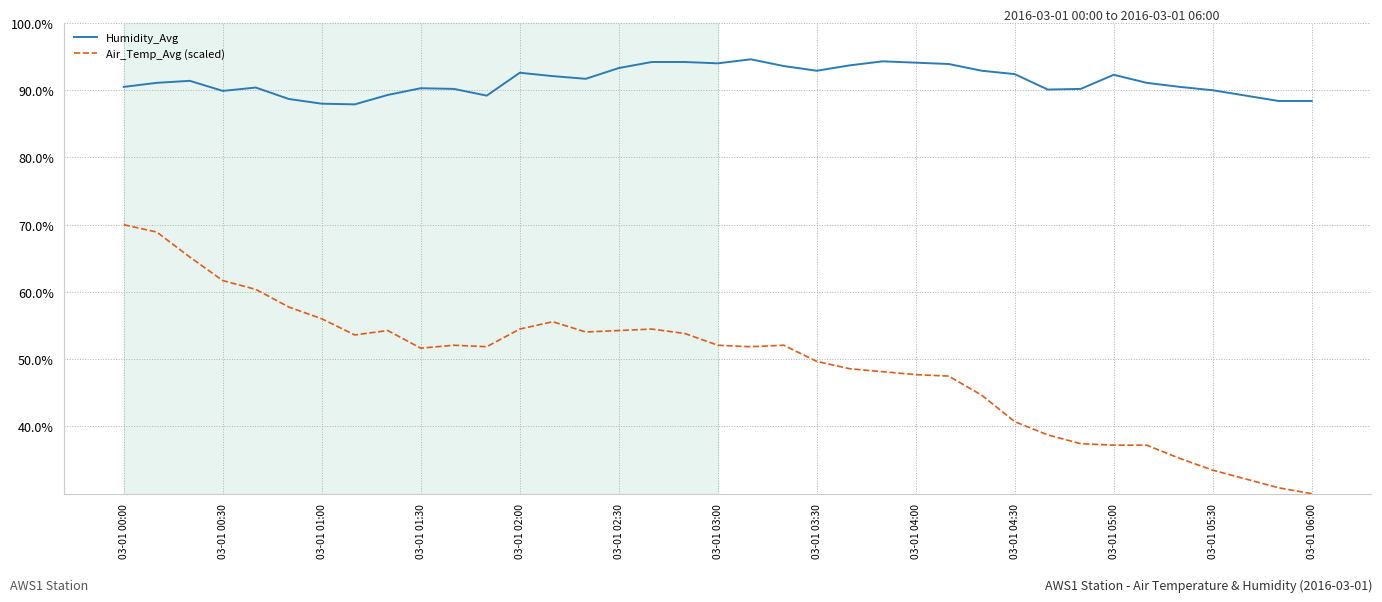

What is the sum of all Humidity_Avg values?

3381.6